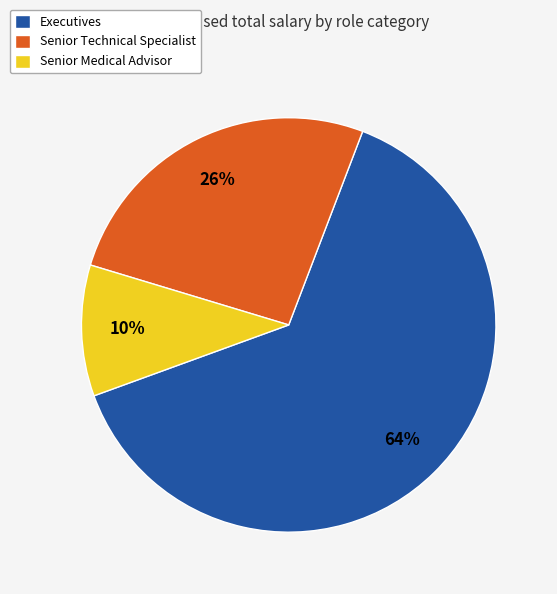

Is it true that Senior Technical Specialist is 32% of the pie?

False